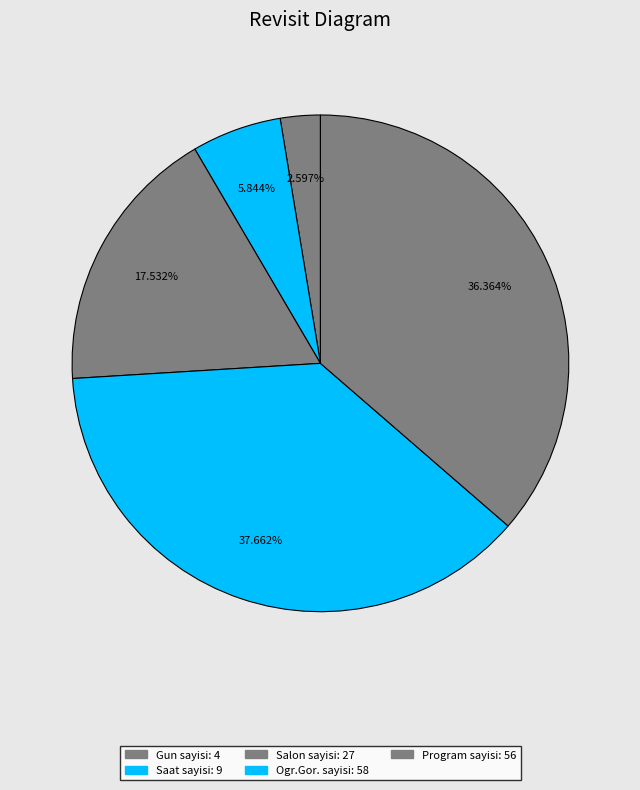

How many segments does this pie chart have?

5